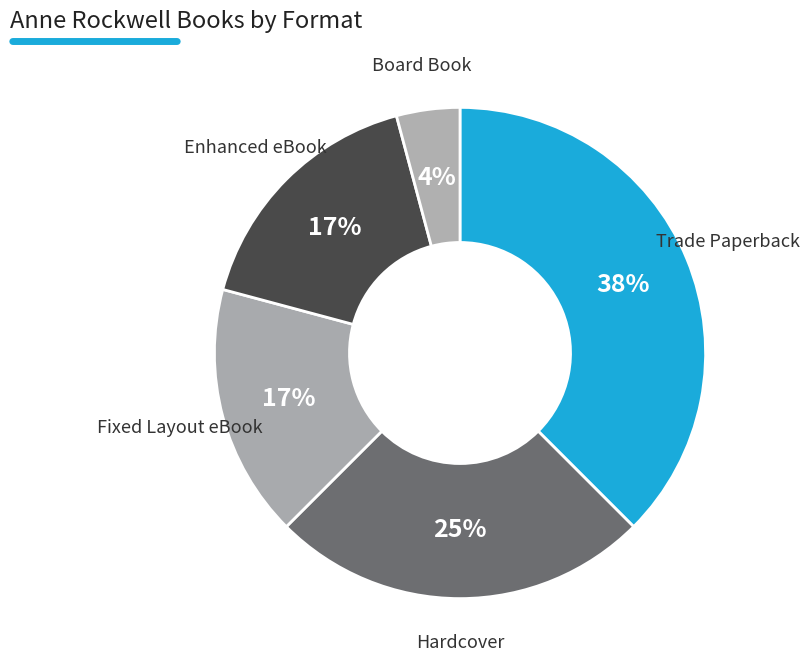

What is the largest slice in the pie chart?

Trade Paperback